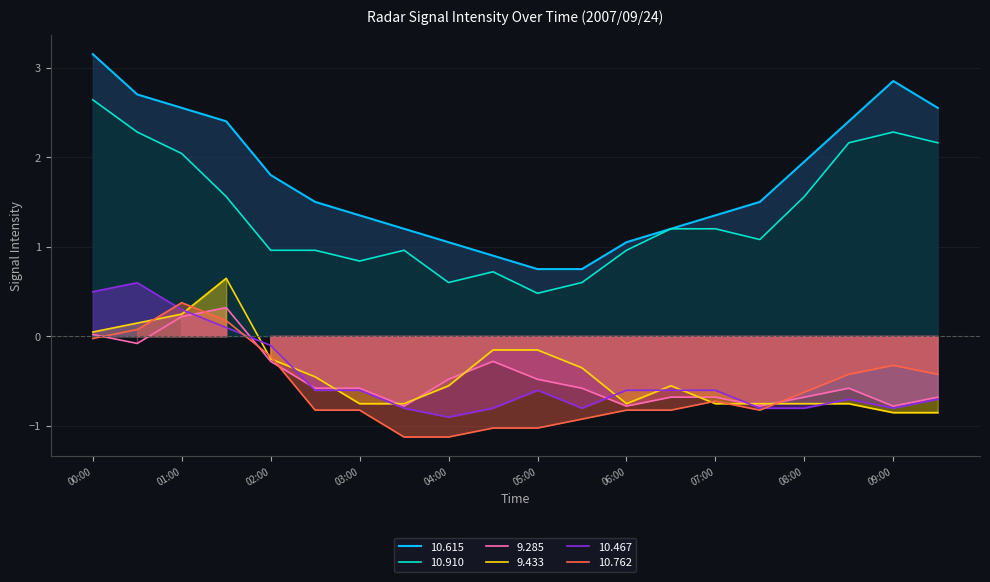

What are all the series names shown in the legend?

10.615, 10.910, 9.285, 9.433, 10.467, 10.762